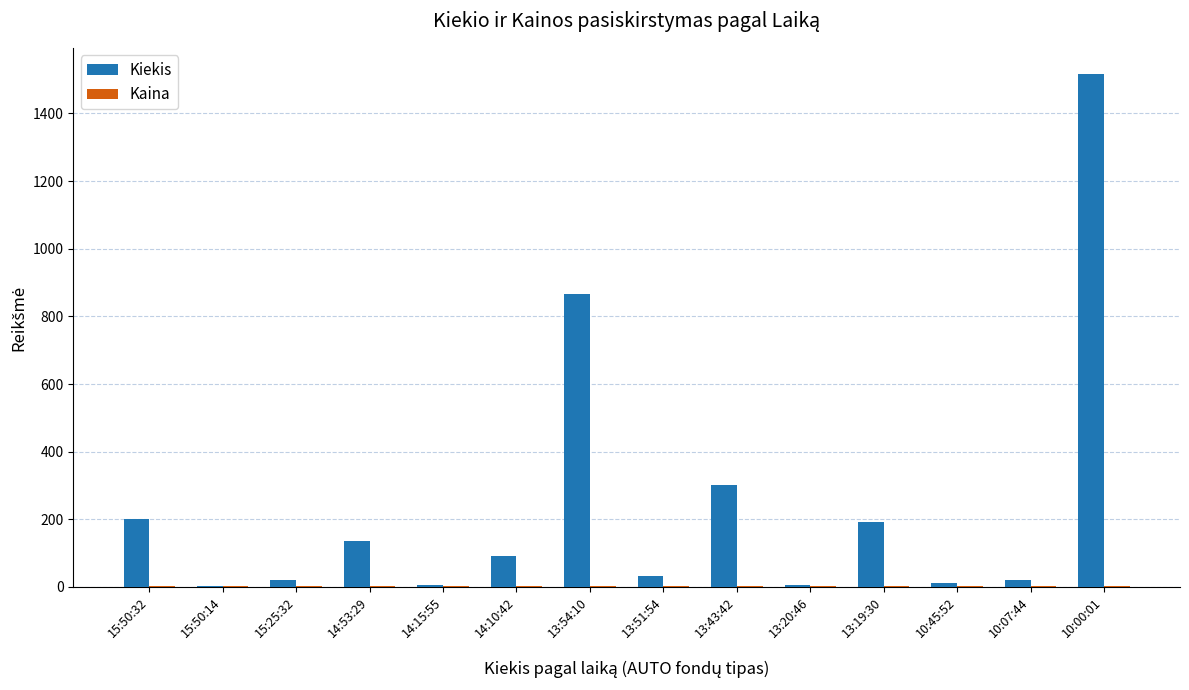

Which series has the largest total across all categories?

Kiekis